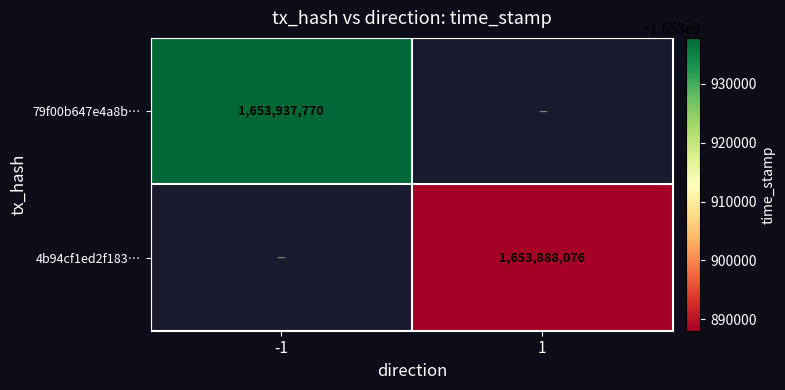

Is it true that 4b94cf1ed2f183… equals 963706592 at 1?

False